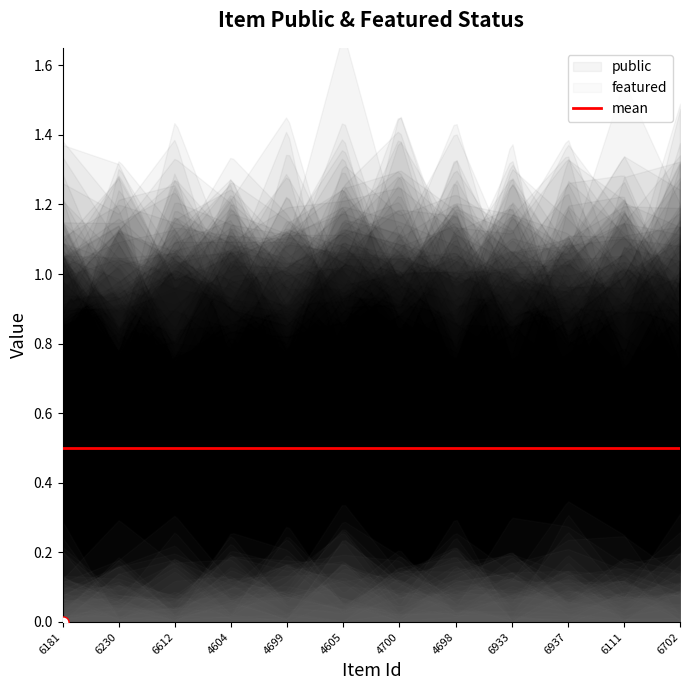

Rank the series at 4698 from highest to lowest value.

public, featured